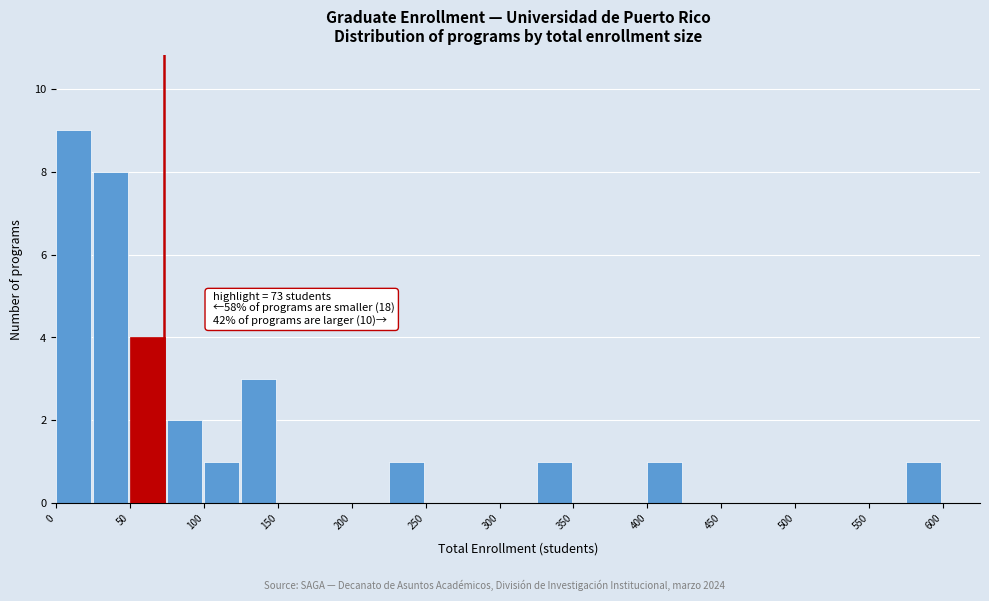

Over which range of the x-axis is the bar tallest?

0 to 25